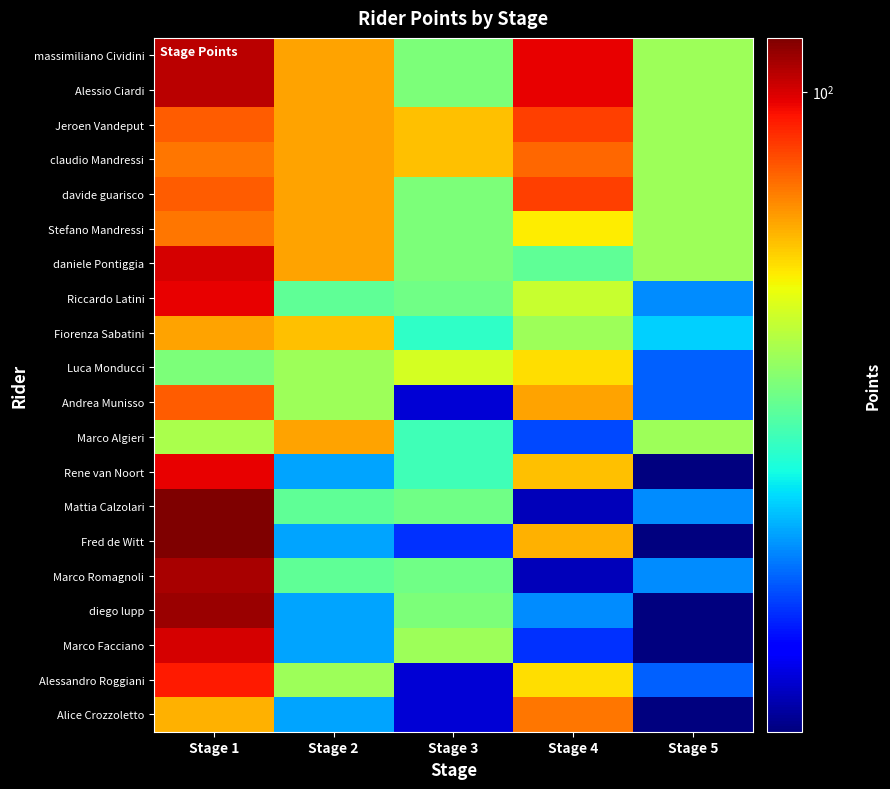

List the series in order of their peak value, lowest first.

Luca Monducci, Fiorenza Sabatini, Marco Algieri, Stefano Mandressi, Alice Crozzoletto, claudio Mandressi, Andrea Munisso, Jeroen Vandeput, davide guarisco, Alessandro Roggiani, Riccardo Latini, Rene van Noort, daniele Pontiggia, Marco Facciano, massimiliano Cividini, Alessio Ciardi, Marco Romagnoli, diego lupp, Mattia Calzolari, Fred de Witt